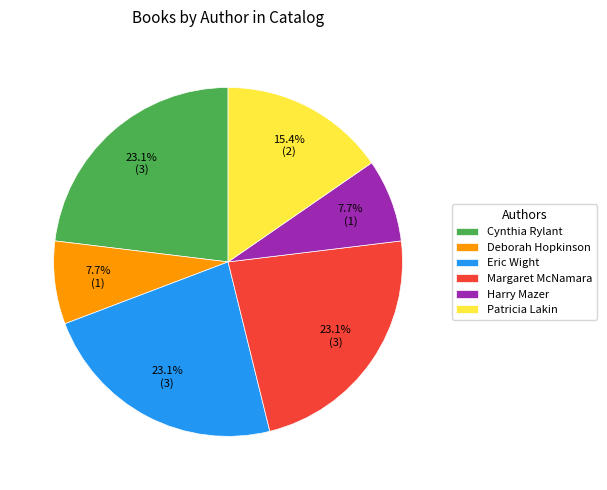

How much of the chart is everything except Eric Wight?

76.9%